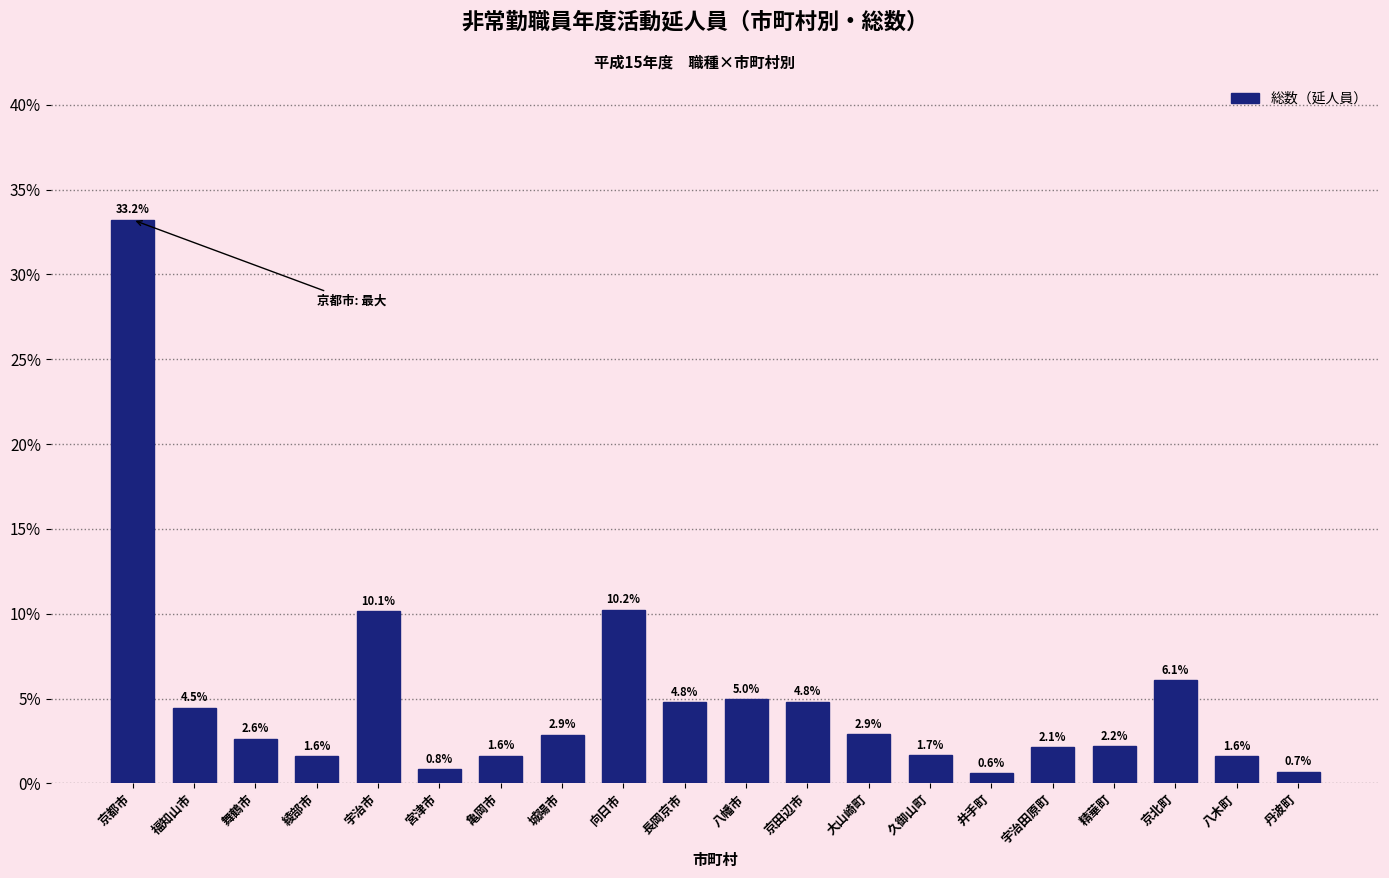

Reading left to right, extract all data points from this chart.

京都市=33.2	福知山市=4.5	舞鶴市=2.6	綾部市=1.6	宇治市=10.1	宮津市=0.8	亀岡市=1.6	城陽市=2.9	向日市=10.2	長岡京市=4.8	八幡市=5.0	京田辺市=4.8	大山崎町=2.9	久御山町=1.7	井手町=0.6	宇治田原町=2.1	精華町=2.2	京北町=6.1	八木町=1.6	丹波町=0.7